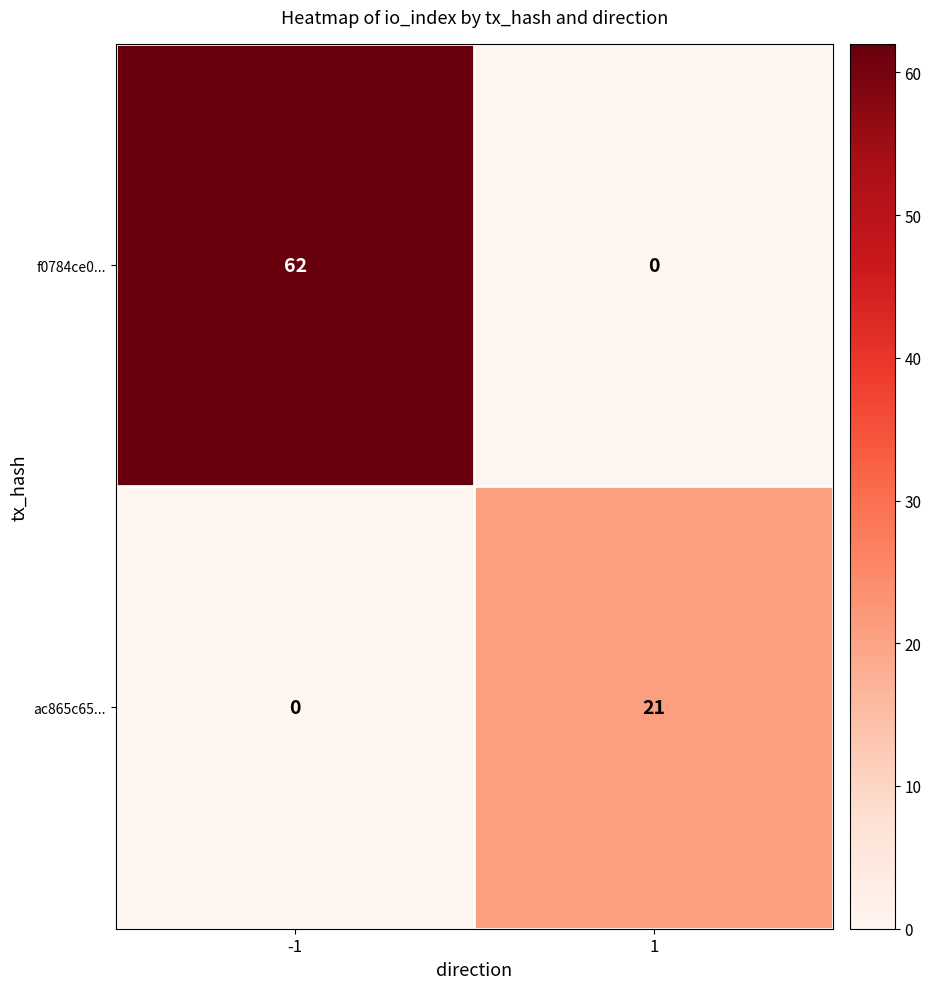

At which category is the sum across all series the highest?

-1